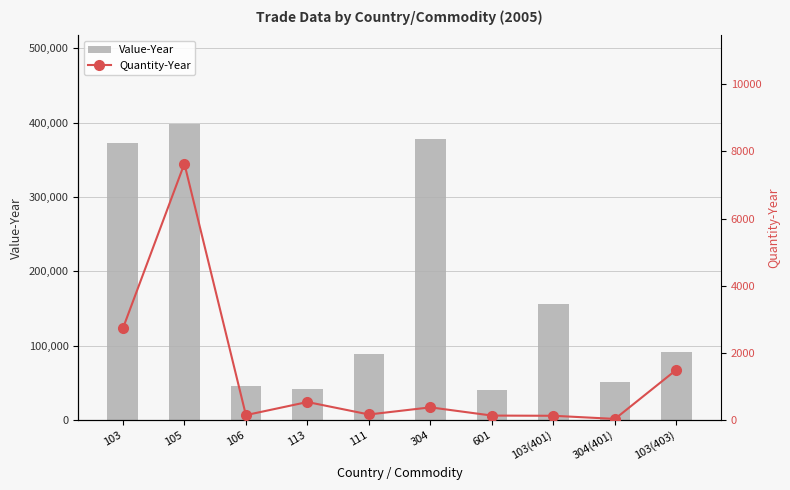

At how many categories does at least one series exceed 133599?

4